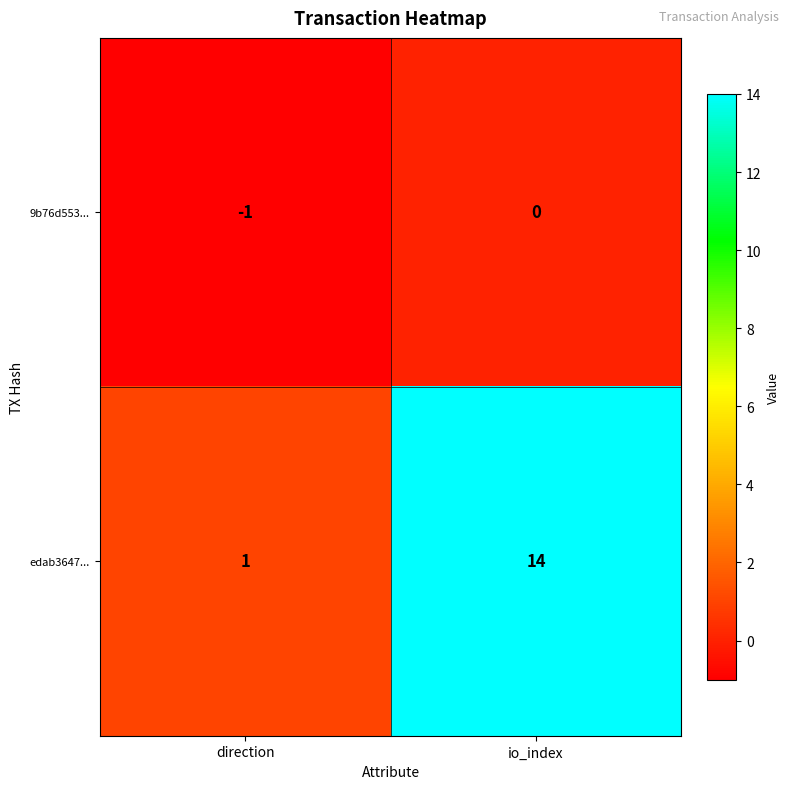

What is the maximum value shown in the chart?

14